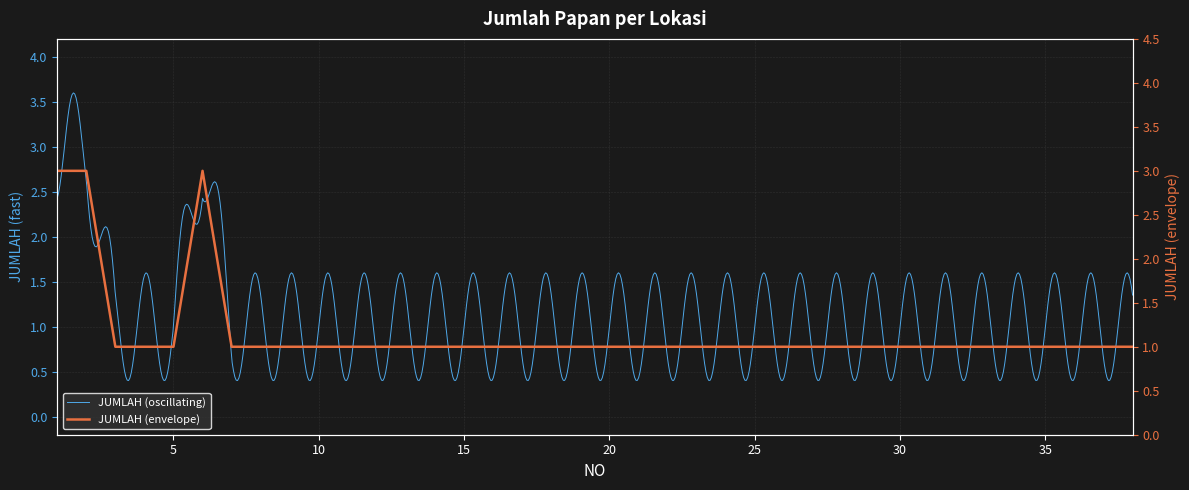

Count the number of categories in the chart.

38